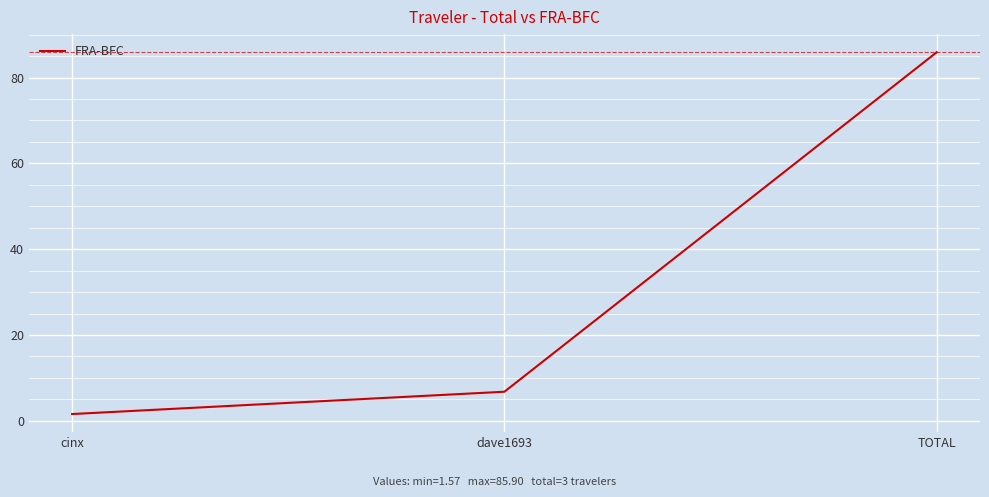

Reading left to right, extract all data points from this chart.

cinx=1.6	dave1693=6.8	TOTAL=85.9